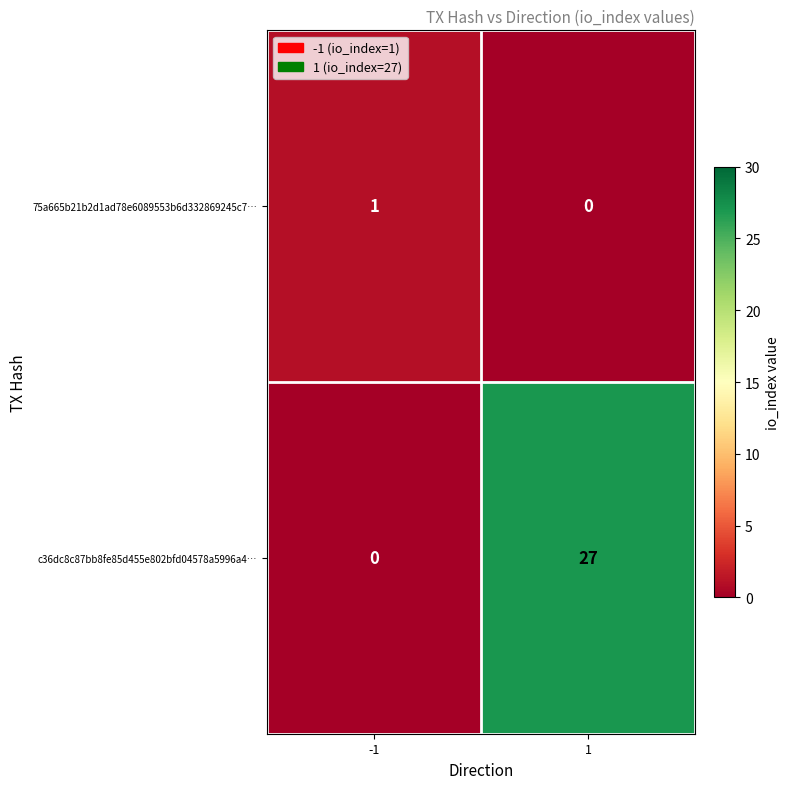

How many categories are shown in the chart?

2